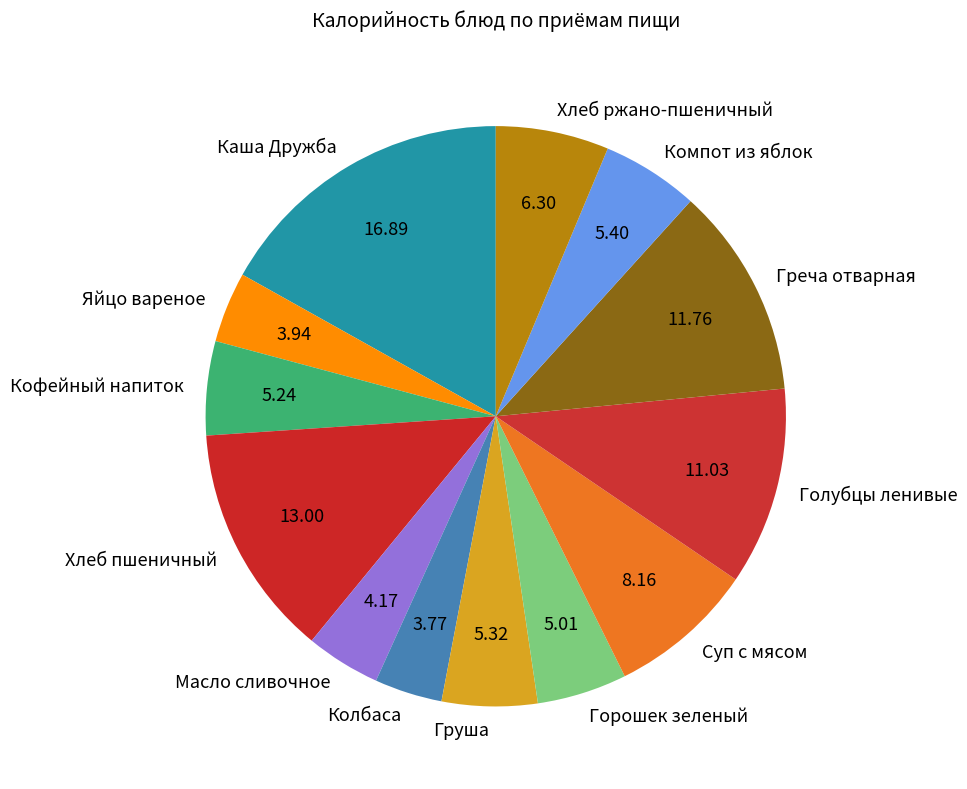

Approximately how many times larger is the value at Масло сливочное compared to Кофейный напиток?

0.8